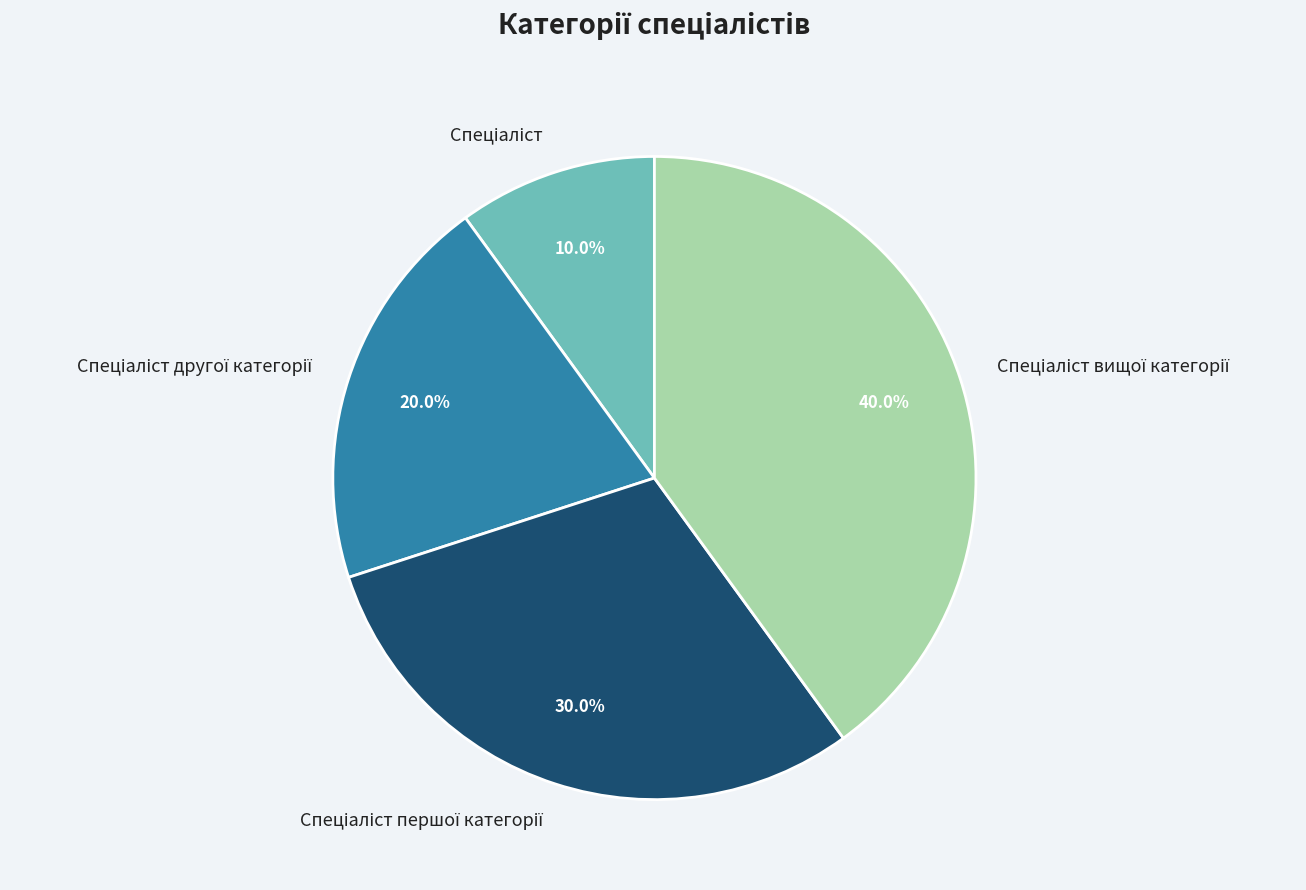

Does any single category account for the majority?

No